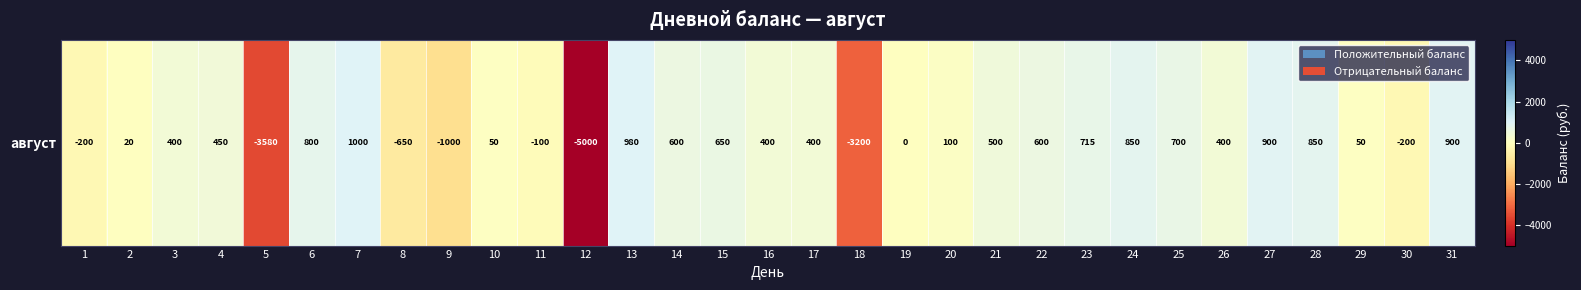

What is the difference between the maximum and minimum values?

6000